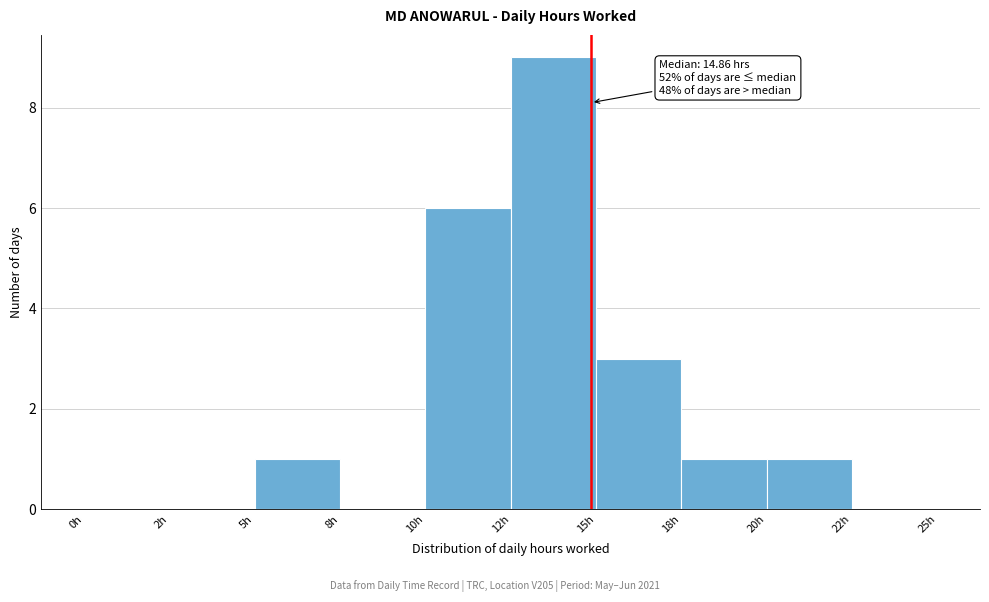

Reading right to left, extract all data points from this chart.

22h=0	20h=1	18h=1	15h=3	12h=9	10h=6	8h=0	5h=1	2h=0	0h=0